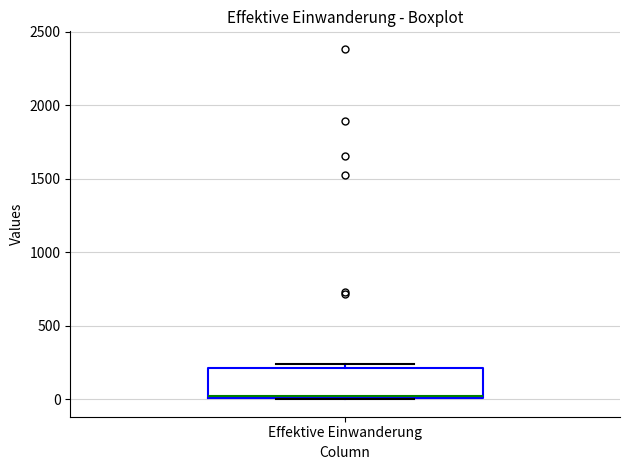

Transcribe this box plot: give where the median line is, the range the box spans, and where the two whiskers end, as read against the y-axis. The values are not printed on the chart, so give them approximately, as read against the axis.

median 0 (just above the box's lower edge), box 0 to 200, whiskers 0 to 250